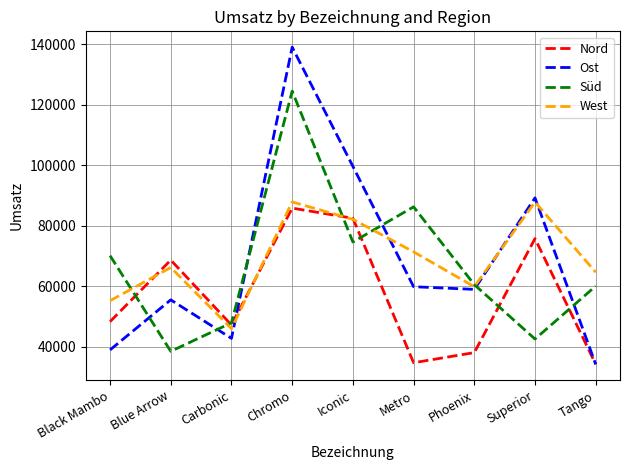

What is the minimum value for Nord?

34215